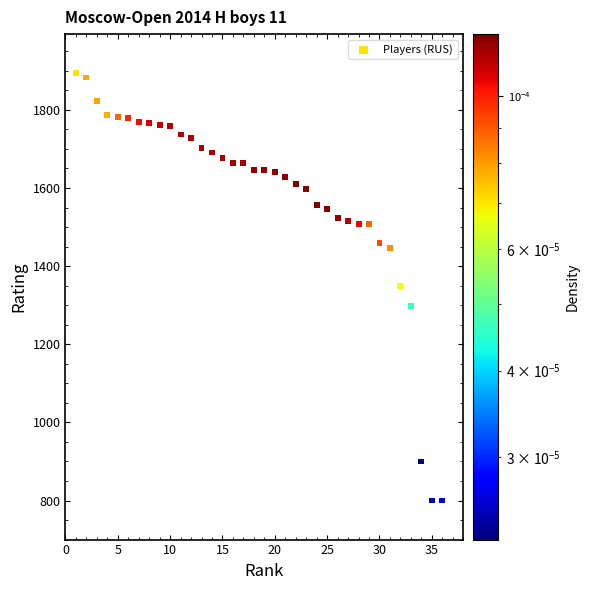

What is the range of X values (max minus min)?

35